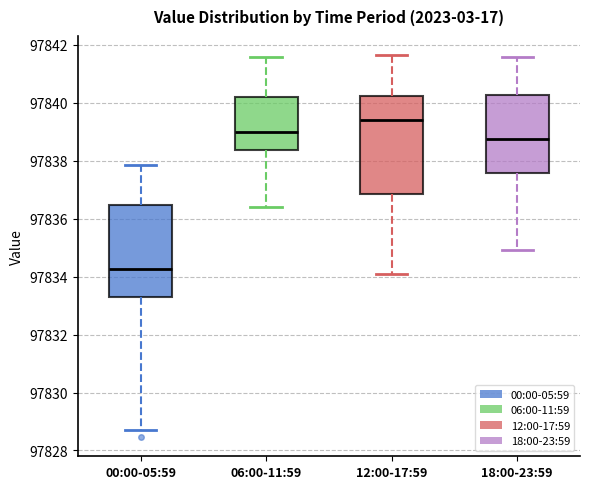

Which box has the highest median line?

12:00-17:59